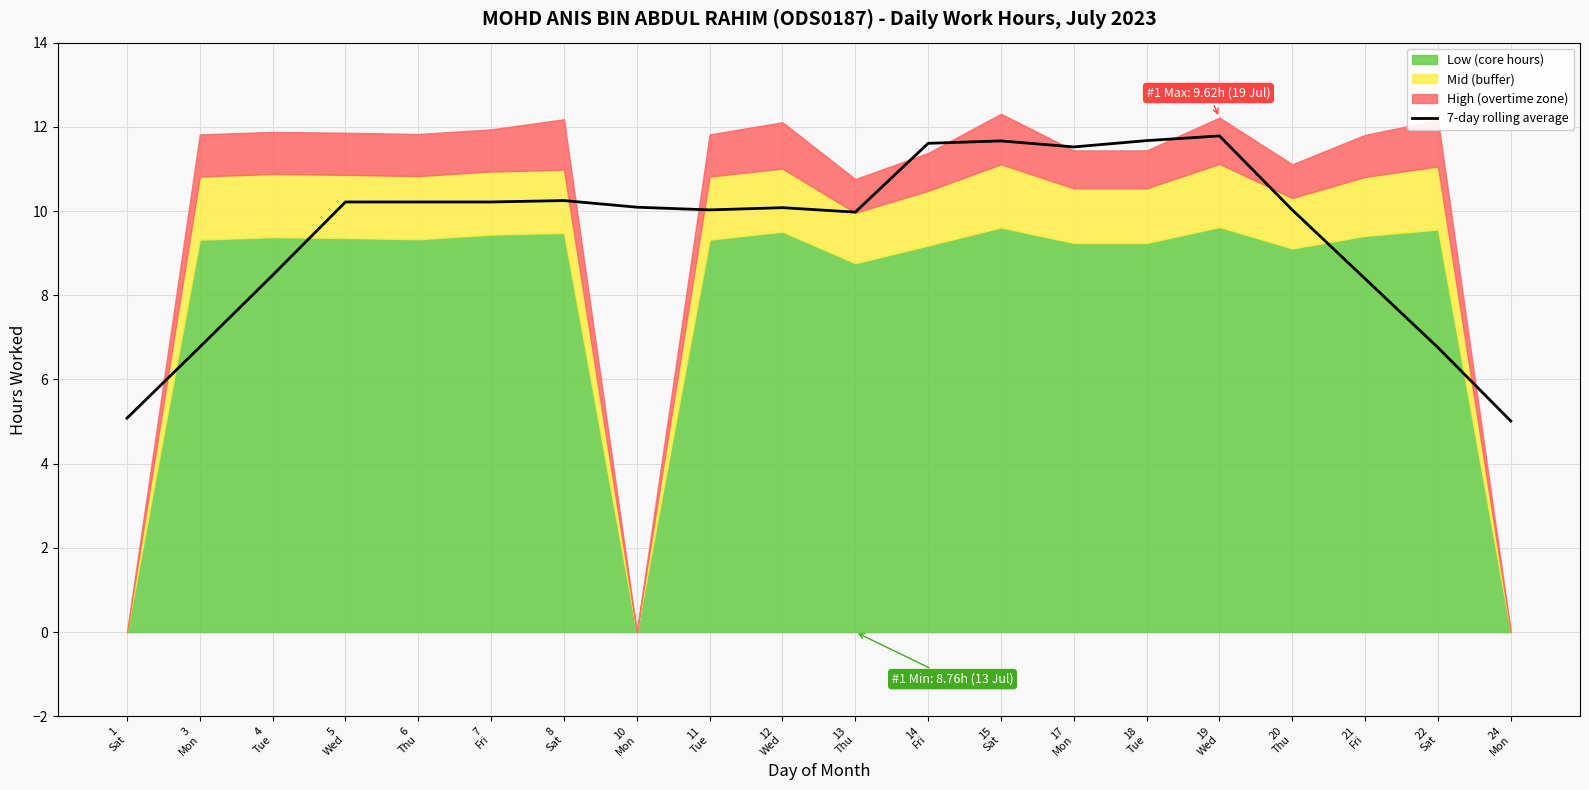

How many lines are shown in the chart?

1